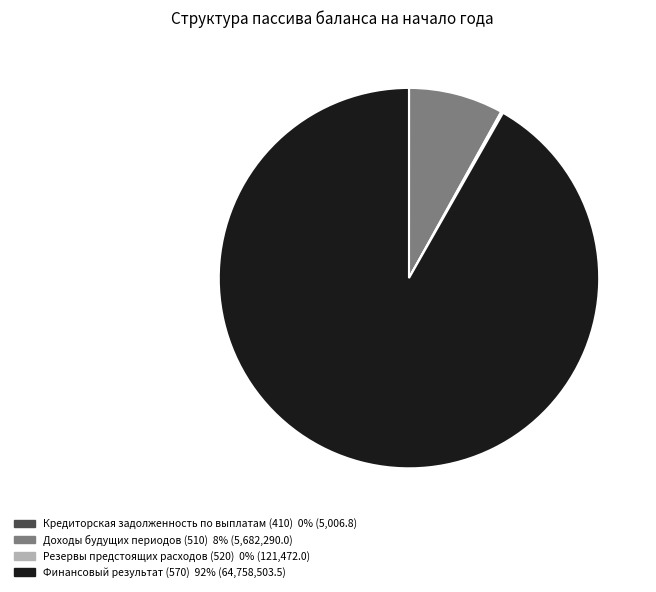

Which has a higher value, Финансовый результат (570) or Доходы будущих периодов (510)?

Финансовый результат (570)